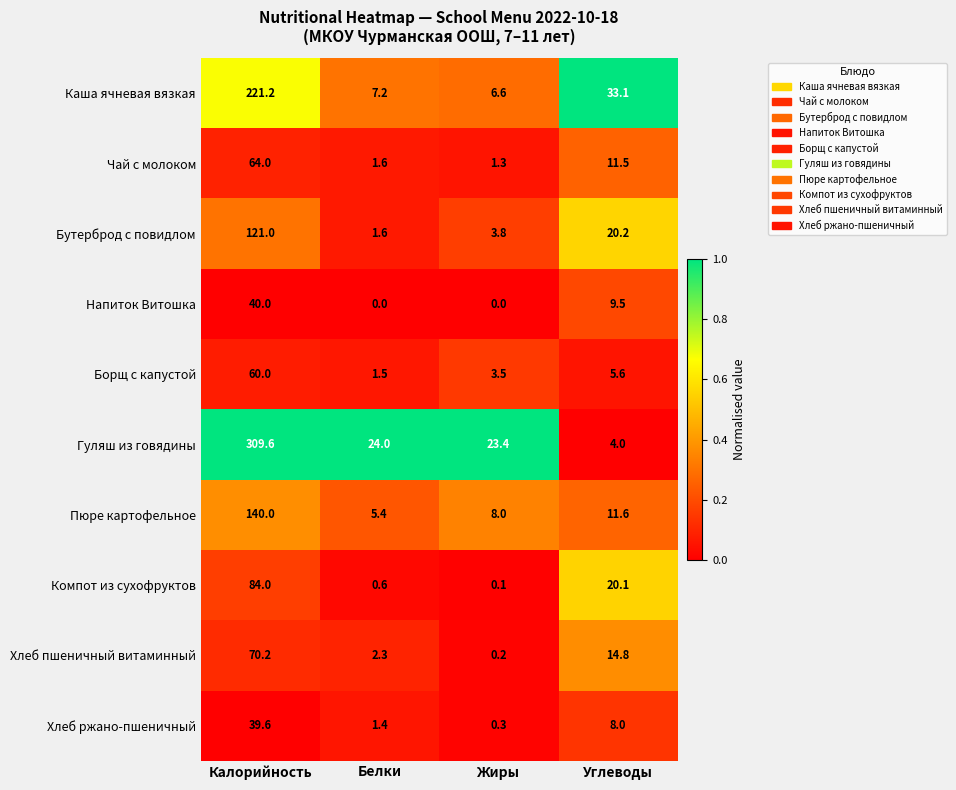

What is the average value of the Чай с молоком series?

19.6